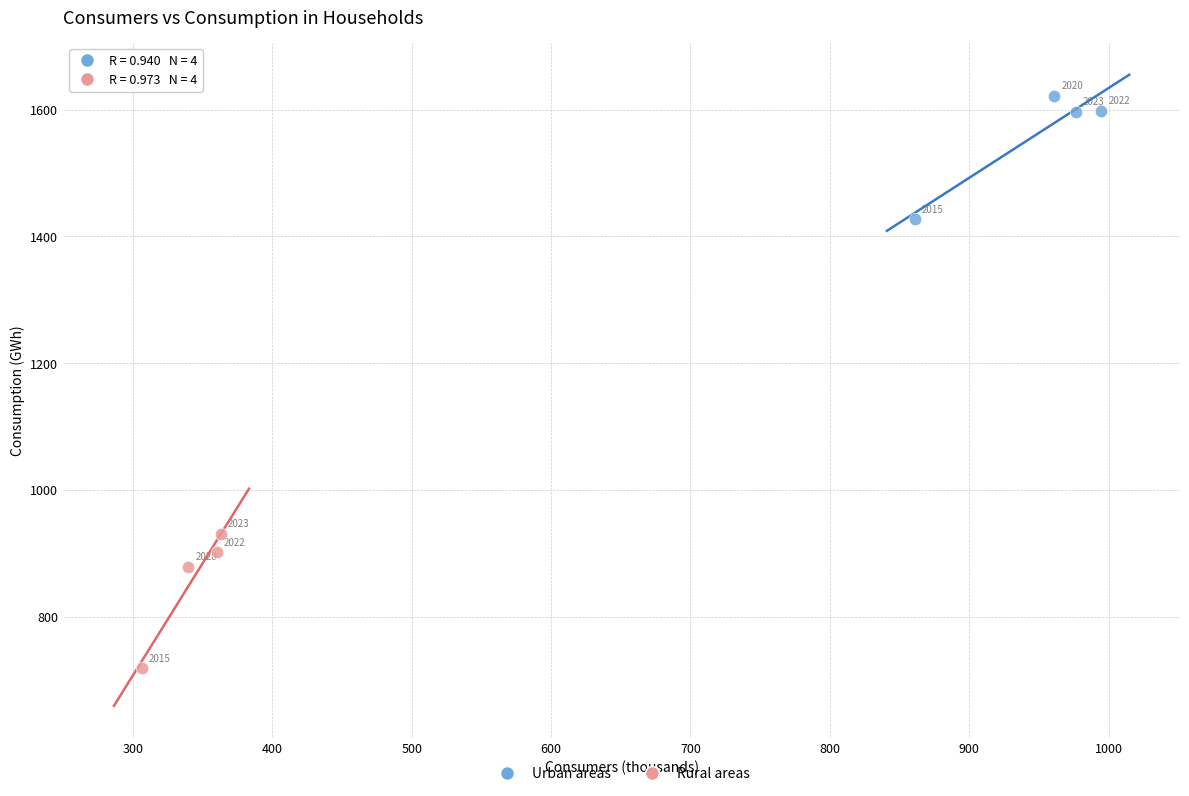

Which series contains the highest Y value?

Urban areas